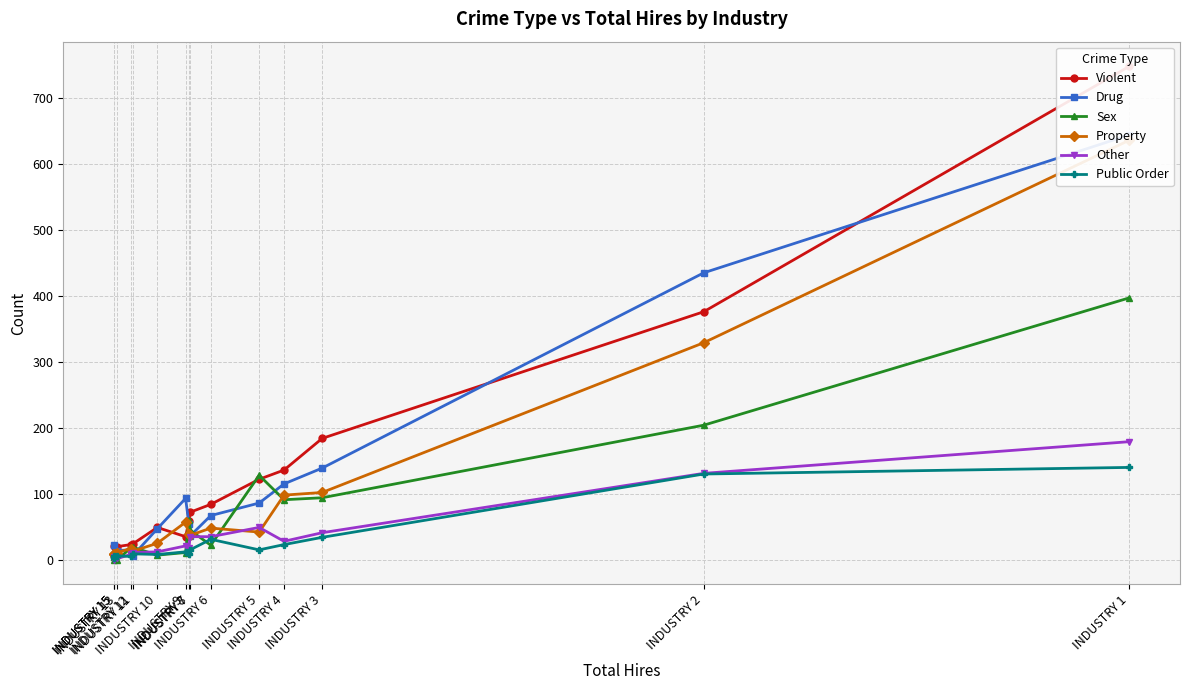

Rank the series by their maximum value, from highest to lowest.

Violent, Drug, Property, Sex, Other, Public Order